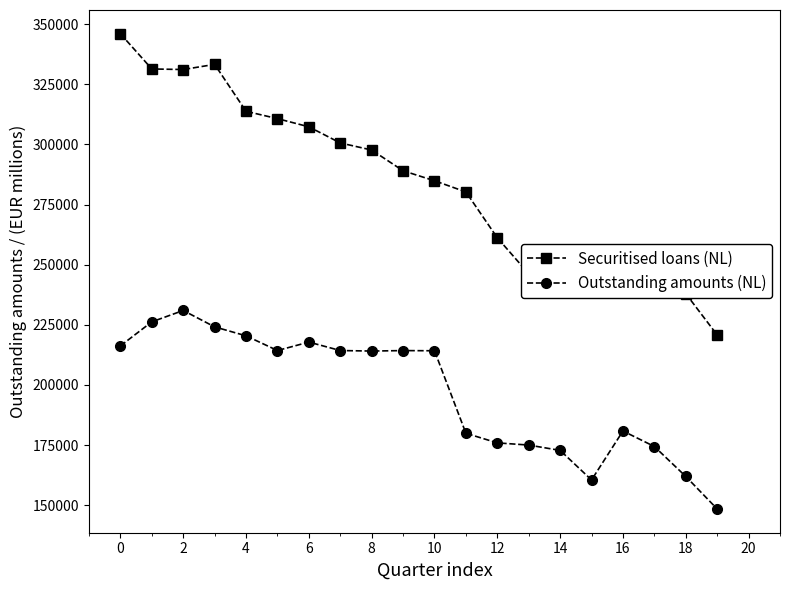

True or false: Outstanding amounts (NL) has more than 2 points higher than both neighbors.

True